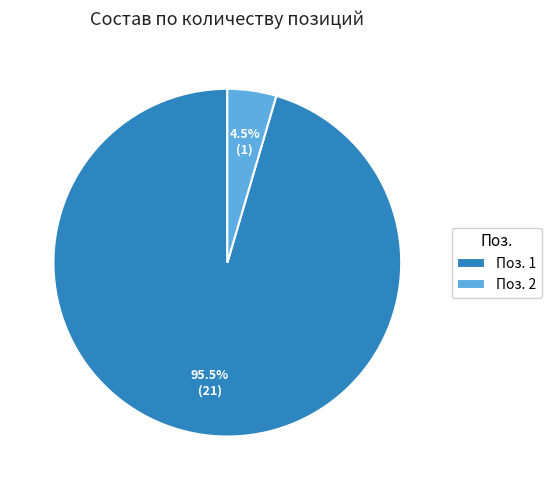

Which category has the biggest portion of the pie?

Поз. 1